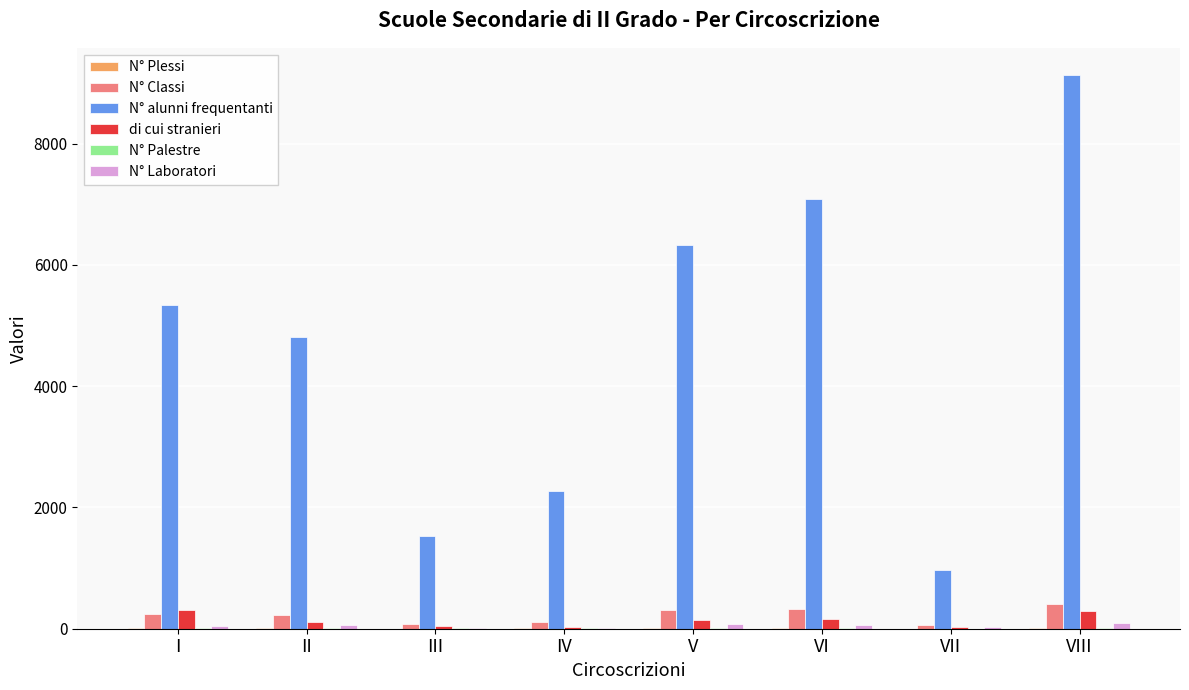

At which category is the sum across all series the highest?

VIII